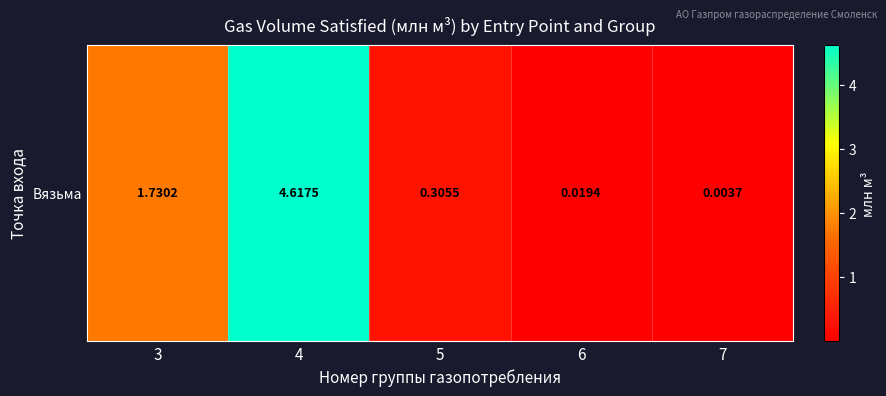

At which label is the value closest to 2?

3